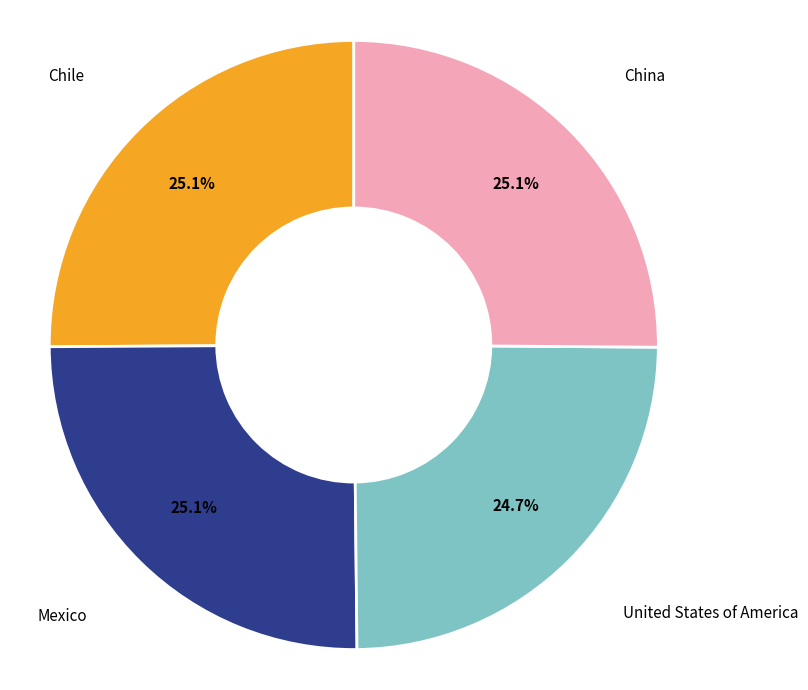

Is there a majority slice in this chart?

No